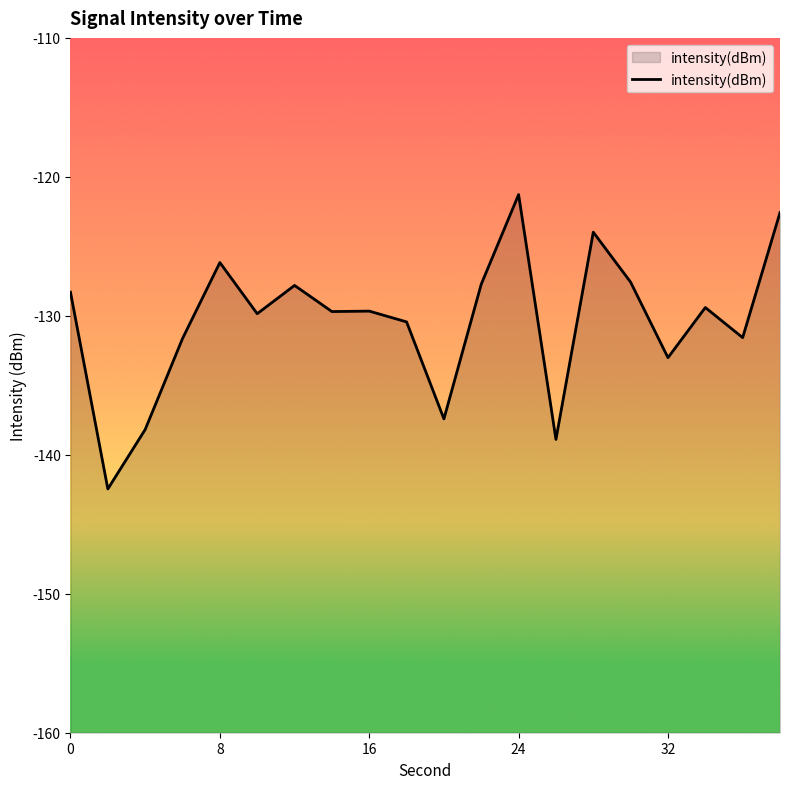

What is the smallest value displayed?

-142.5